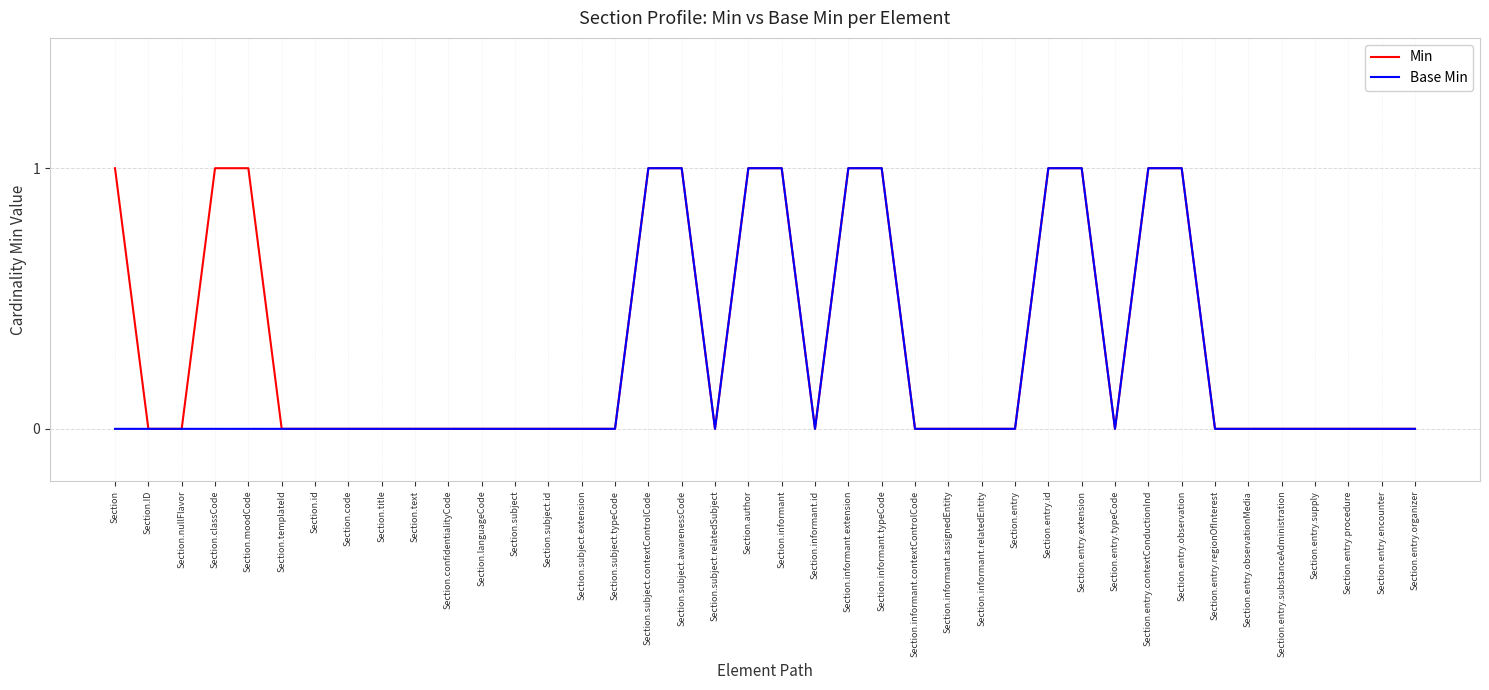

True or false: Min has a value of 1 at Section.entry.id.

True